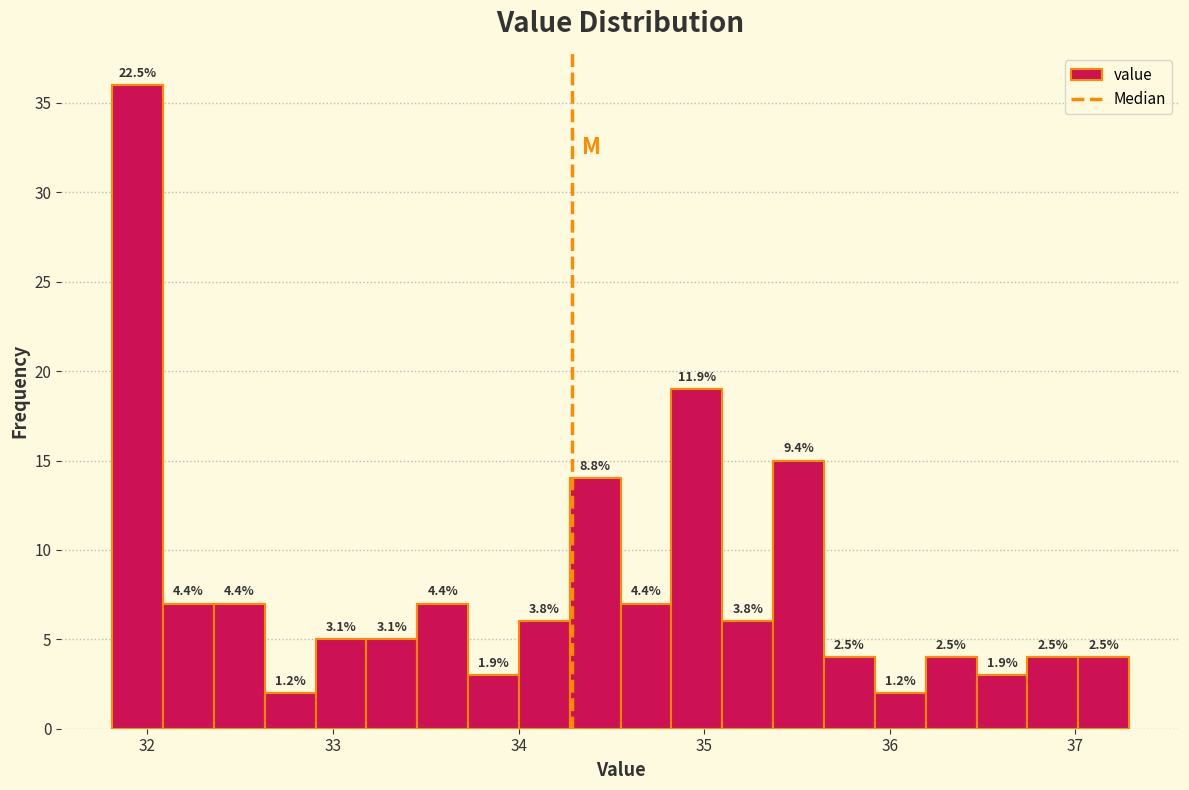

Around what value on the x-axis is the tallest bar? Give the approximate position of its centre, as read against the axis.

31.9